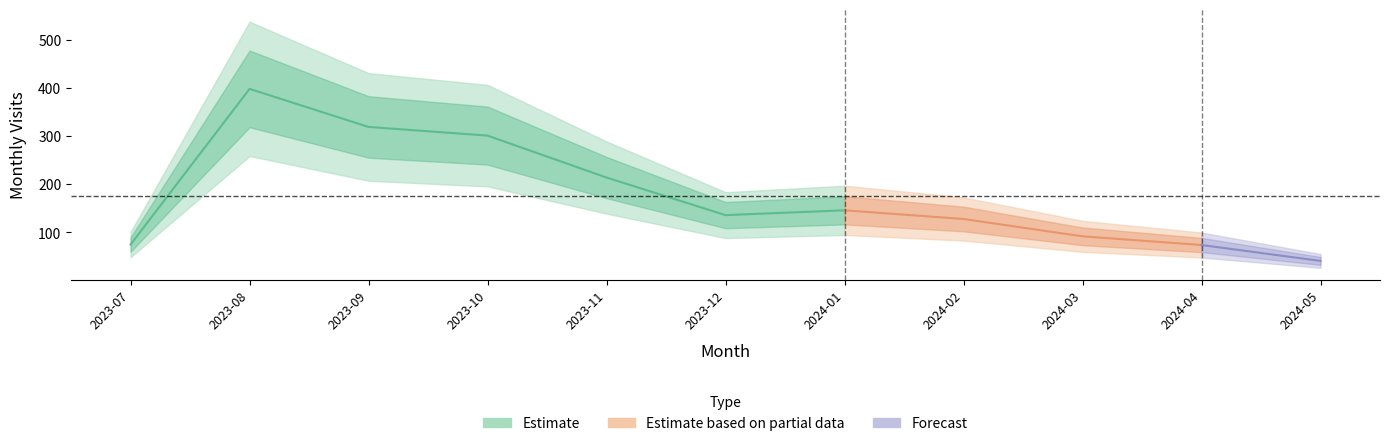

What is the label of the 8th point from the right?

2023-10